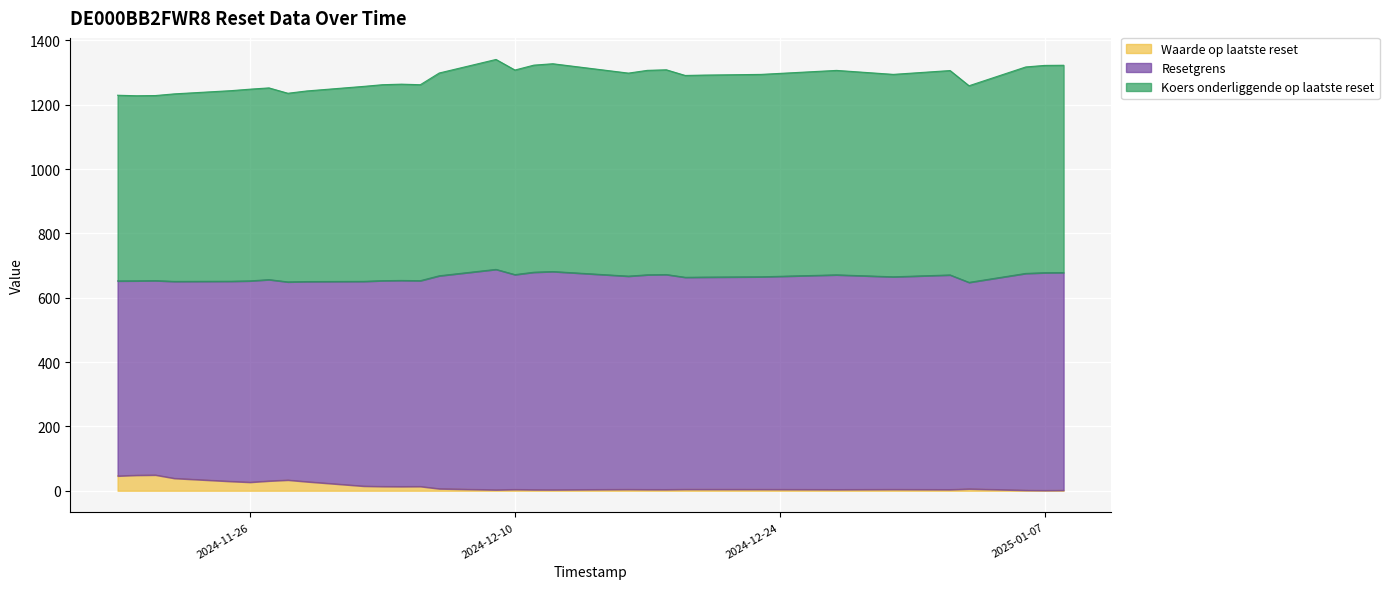

What is the difference between the maximum and second lowest values in the Waarde op laatste reset series?

47.5